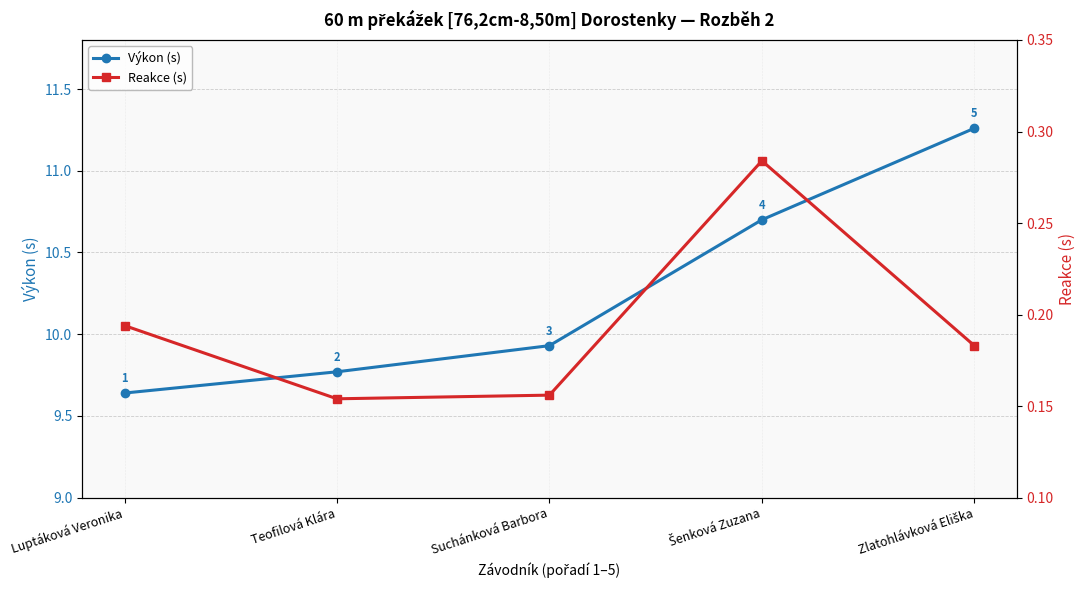

What value does the Výkon (s) series have at Luptáková Veronika?

9.6